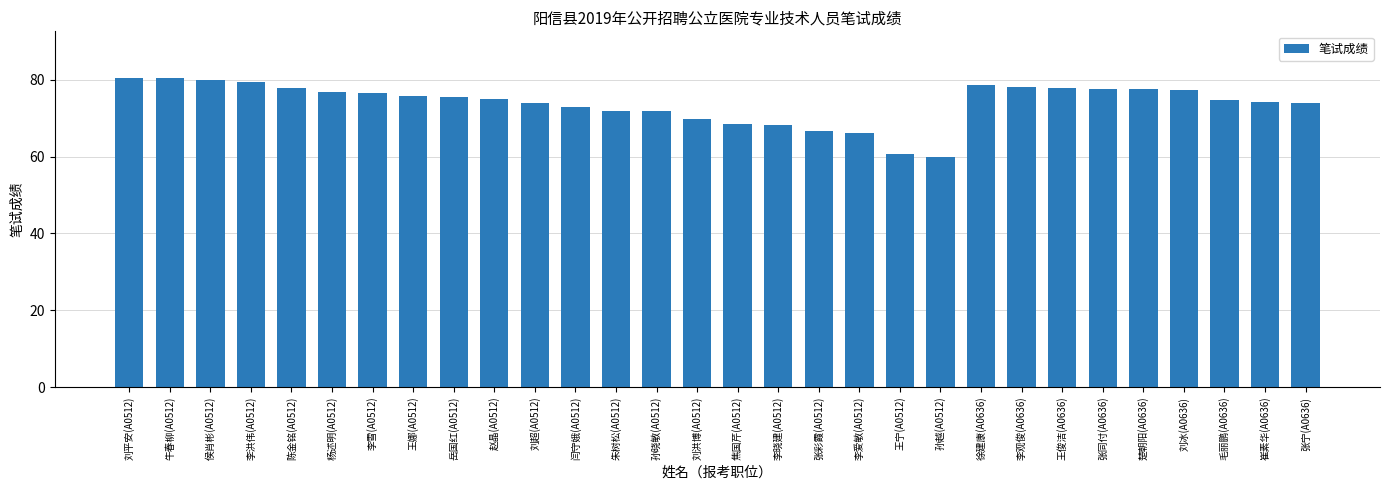

What is the smallest value displayed?

59.9